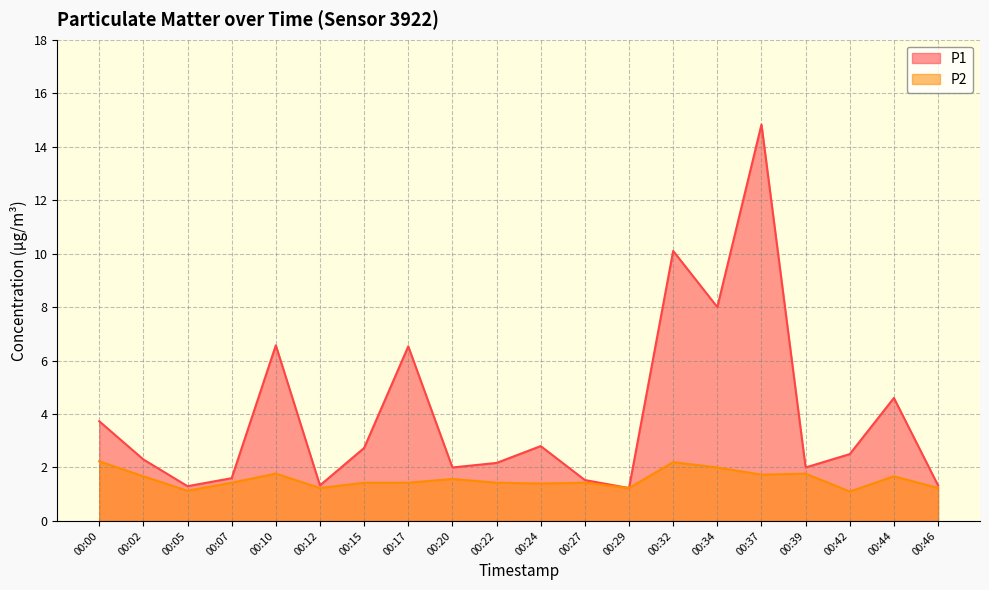

At which category does the chart reach its minimum across all series?

00:42